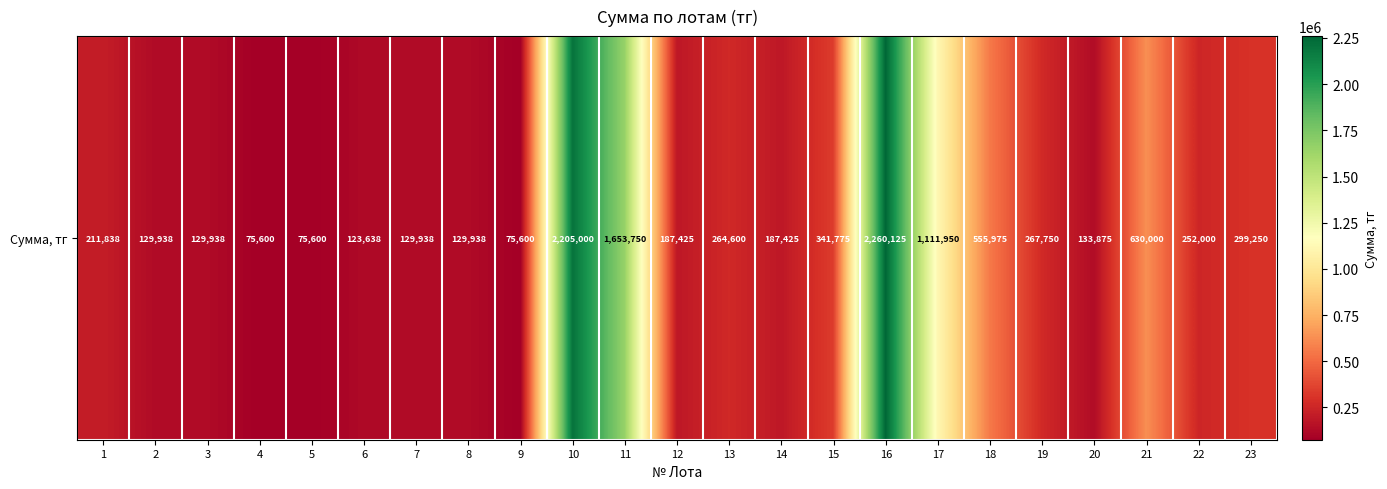

What is the minimum value shown in the chart?

75600.0